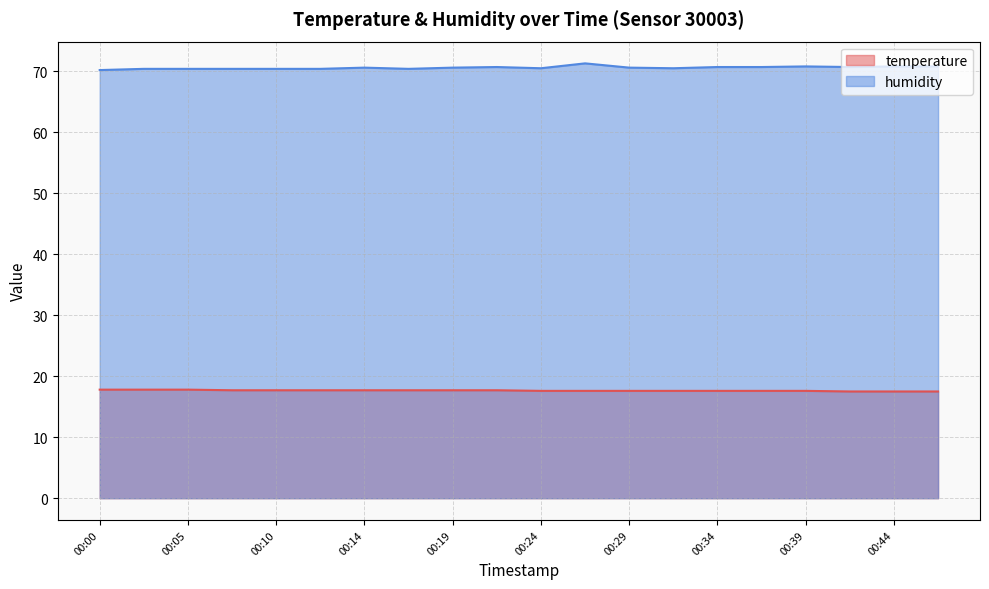

At which category does humidity reach its first local valley?

00:17